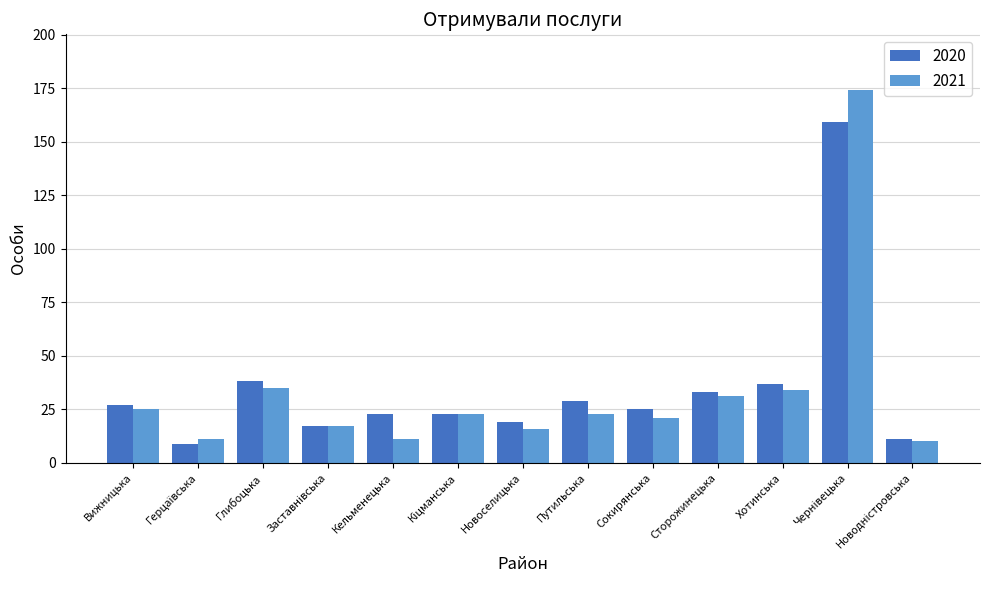

Which series has the largest range (max minus min)?

2021